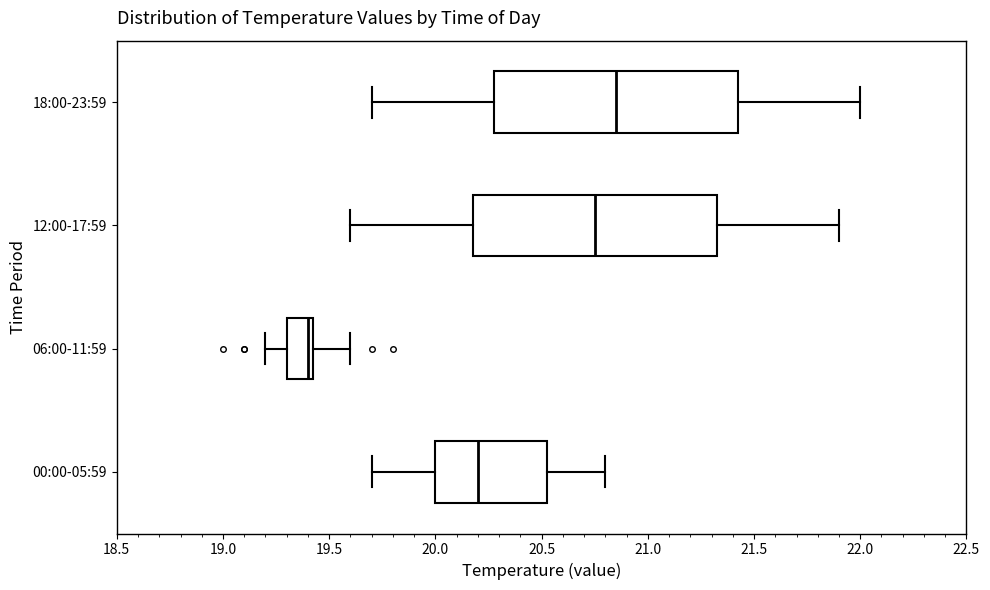

Reading bottom to top, transcribe this box plot: for each box, give where its median line is, the range the box spans, and where its two whiskers end, as read against the x-axis. The values are not printed on the chart, so give them approximately, as read against the axis.

00:00-05:59: median 20.20, box 20.00 to 20.55, whiskers 19.70 to 20.80
06:00-11:59: median 19.40, box 19.30 to 19.45, whiskers 19.20 to 19.60
12:00-17:59: median 20.75, box 20.20 to 21.35, whiskers 19.60 to 21.90
18:00-23:59: median 20.85, box 20.30 to 21.45, whiskers 19.70 to 22.00